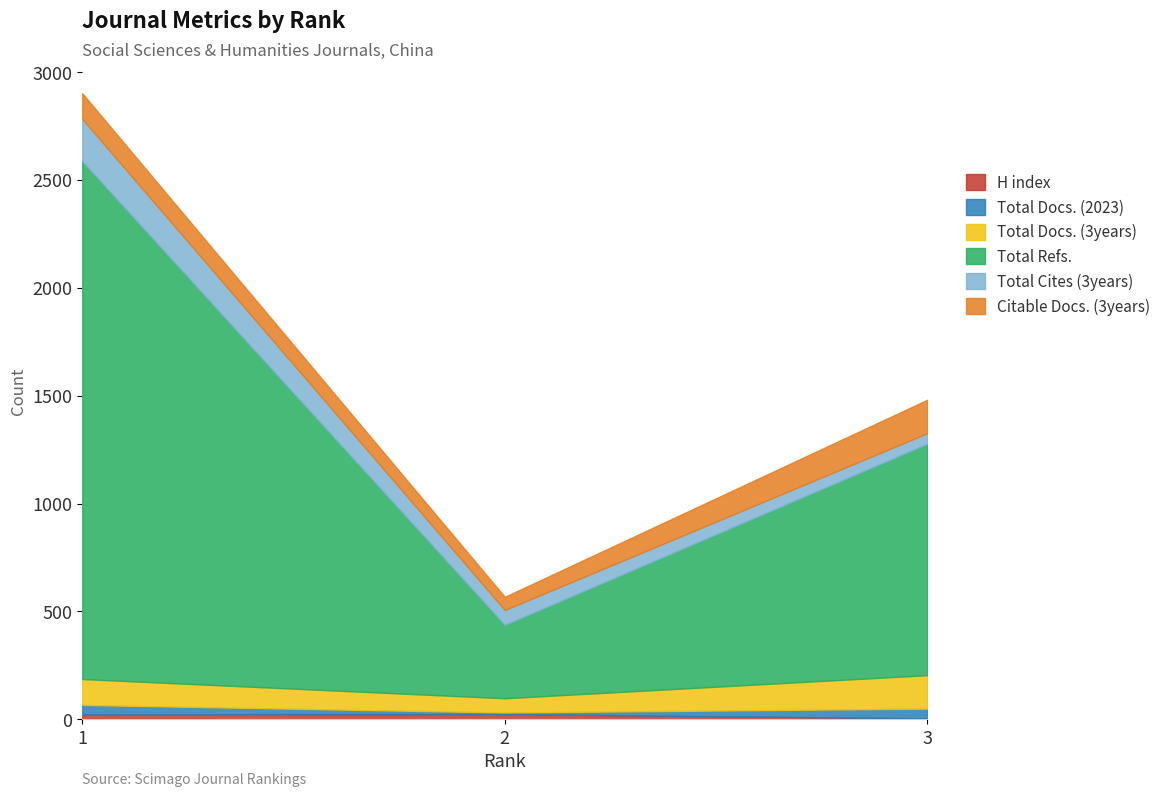

Reading right to left, what are all the values shown in this chart?

H index: 3=5	2=25	1=24
Total Docs. (2023): 3=45	2=7	1=43
Total Docs. (3years): 3=155	2=66	1=120
Total Refs.: 3=1072	2=340	1=2399
Total Cites (3years): 3=49	2=69	1=196
Citable Docs. (3years): 3=155	2=61	1=119